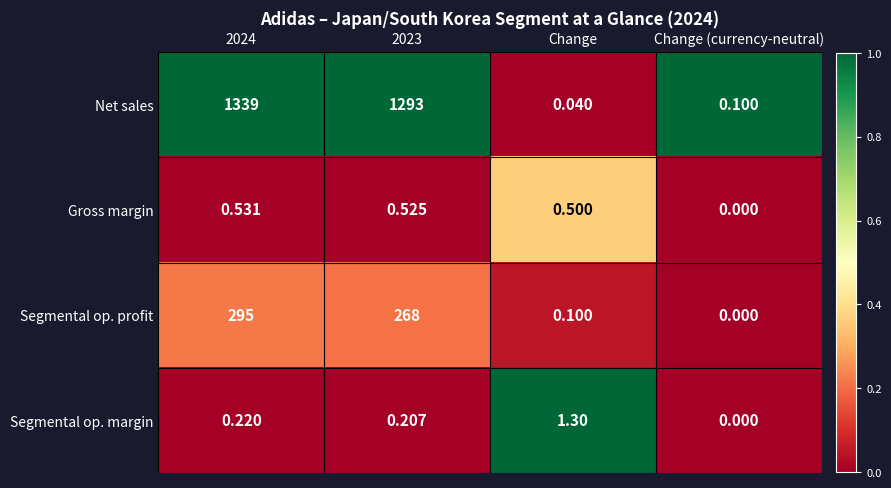

At 2024, list the series in order from largest to smallest.

Net sales, Segmental op. profit, Gross margin, Segmental op. margin